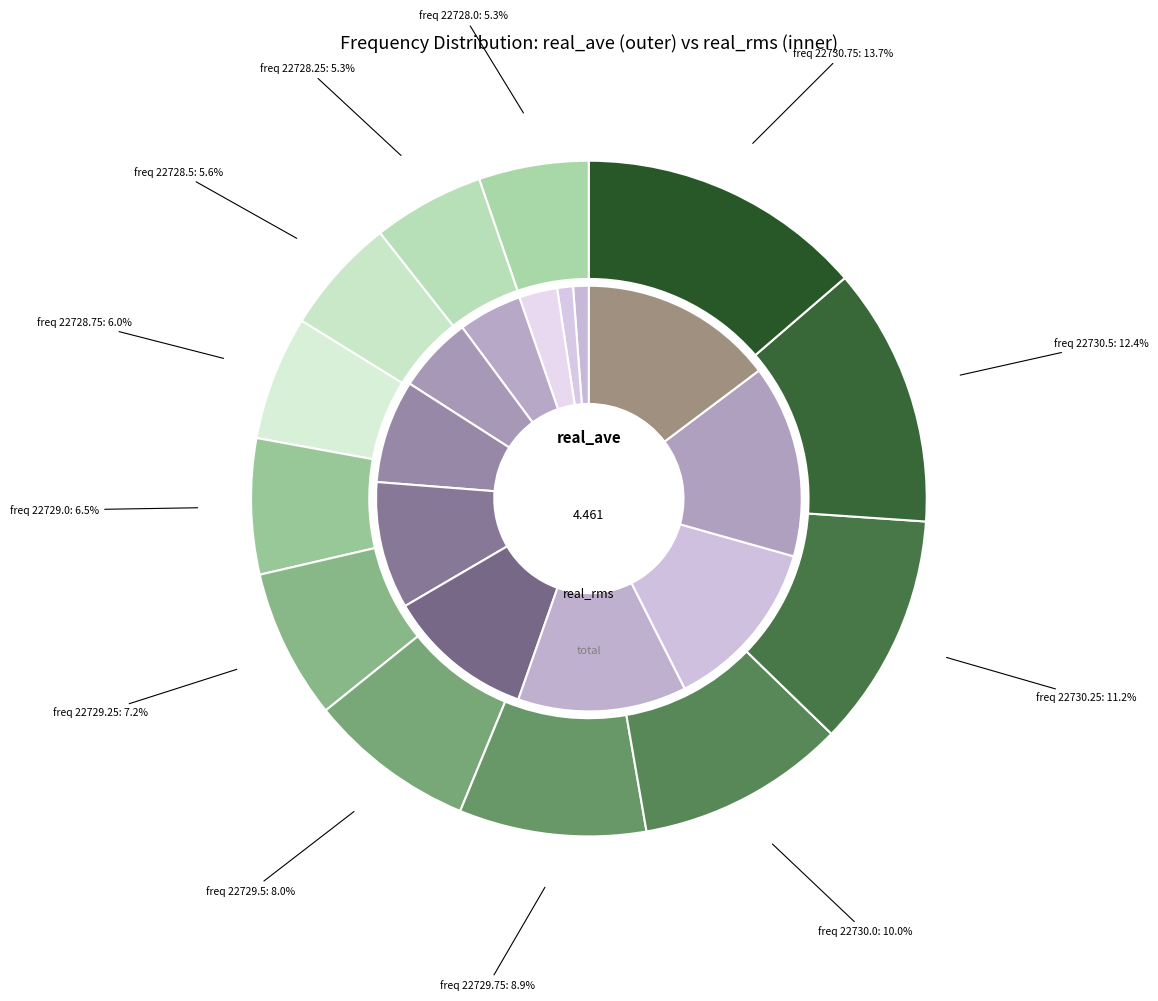

Is it true that 22730.75 is 22% of the pie?

False